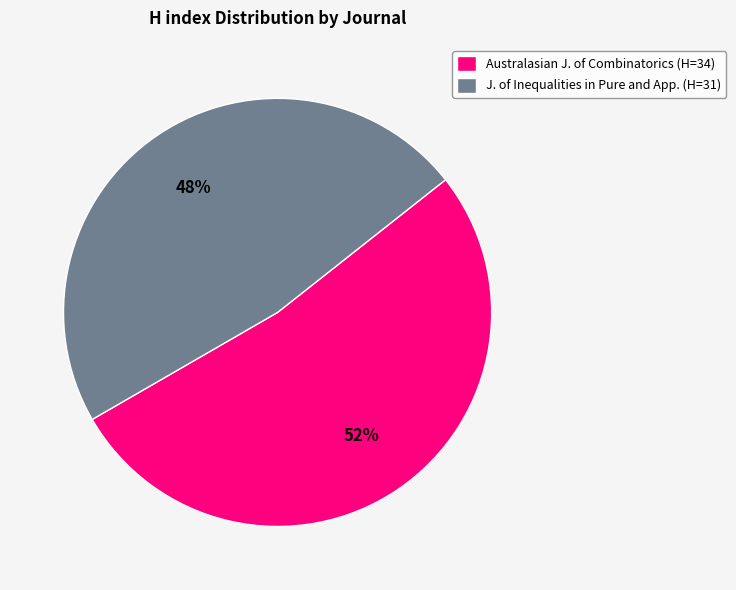

How many slices are in this pie chart?

2